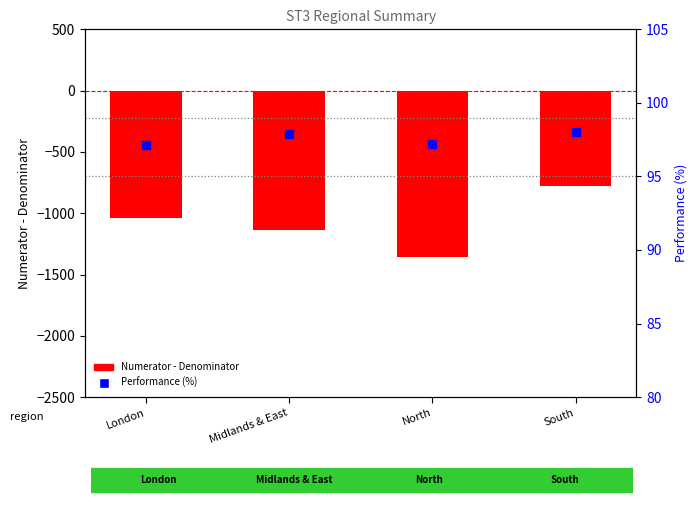

What are all the series names shown in the legend?

Numerator - Denominator, Performance (%)